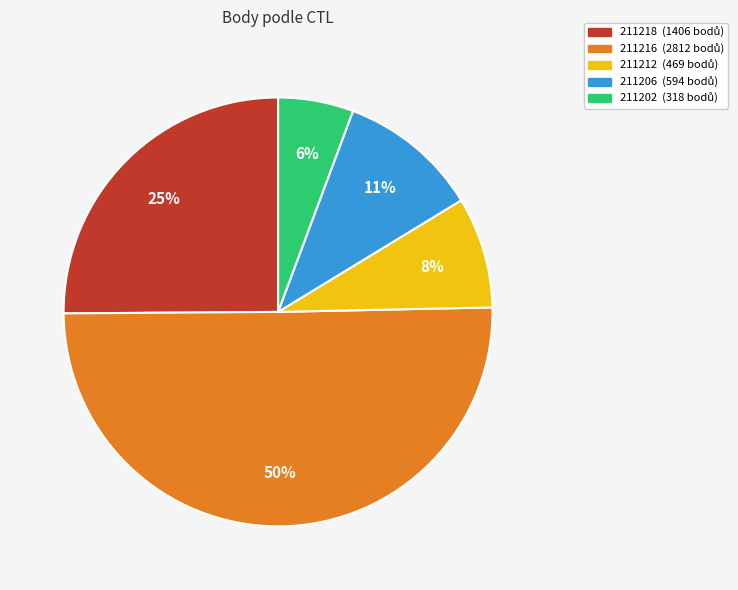

Approximately how many times larger is the value at 211212 compared to 211218?

0.3